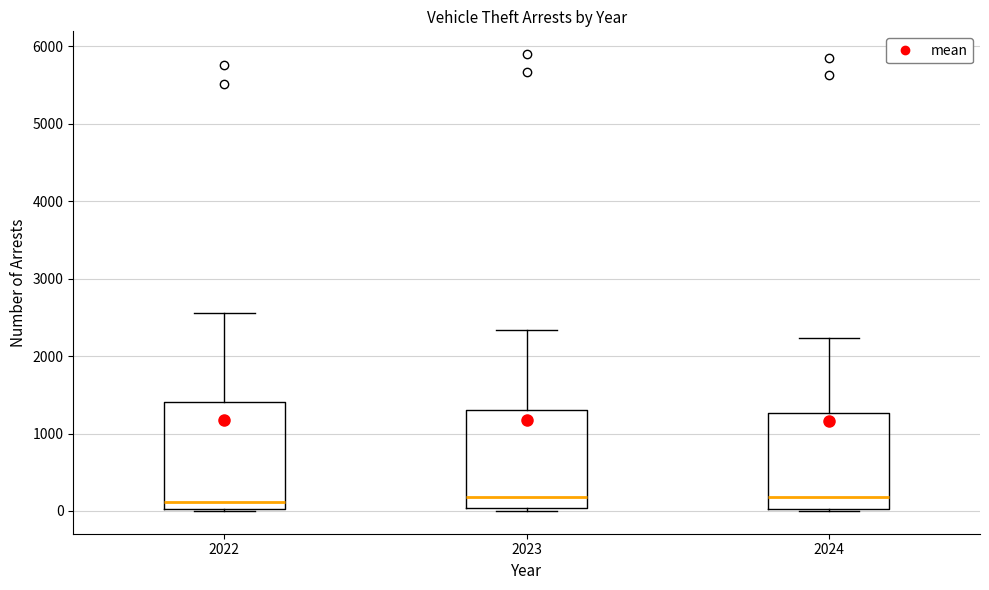

Where does the upper whisker of the box at x = 2023 end on the y-axis? The values are not printed on the chart, so give them approximately, as read against the axis.

2300